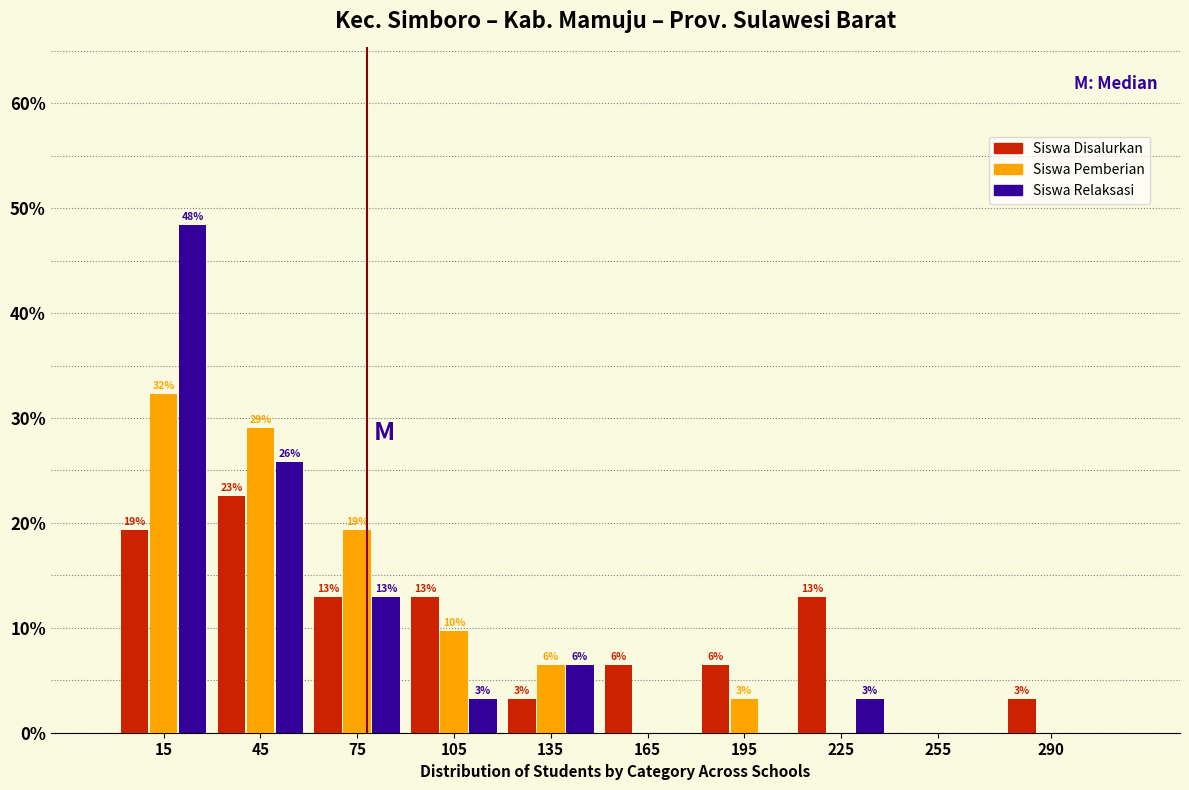

What are all the series names shown in the legend?

Siswa Disalurkan, Siswa Pemberian, Siswa Relaksasi